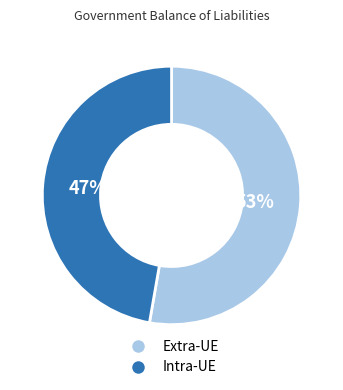

Is there any slice that represents more than half of the pie?

Yes